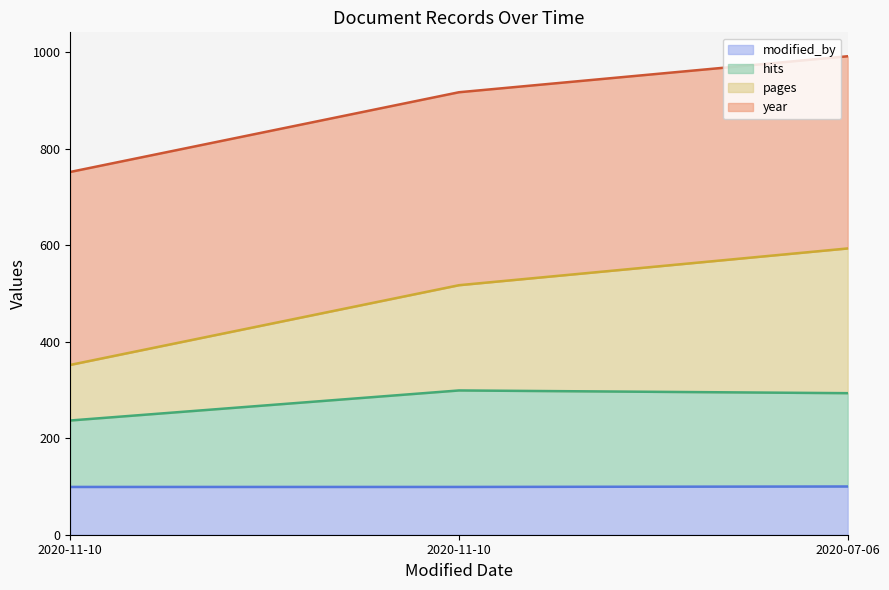

Is it true that modified_by equals 141.7 at 2020-07-06?

False